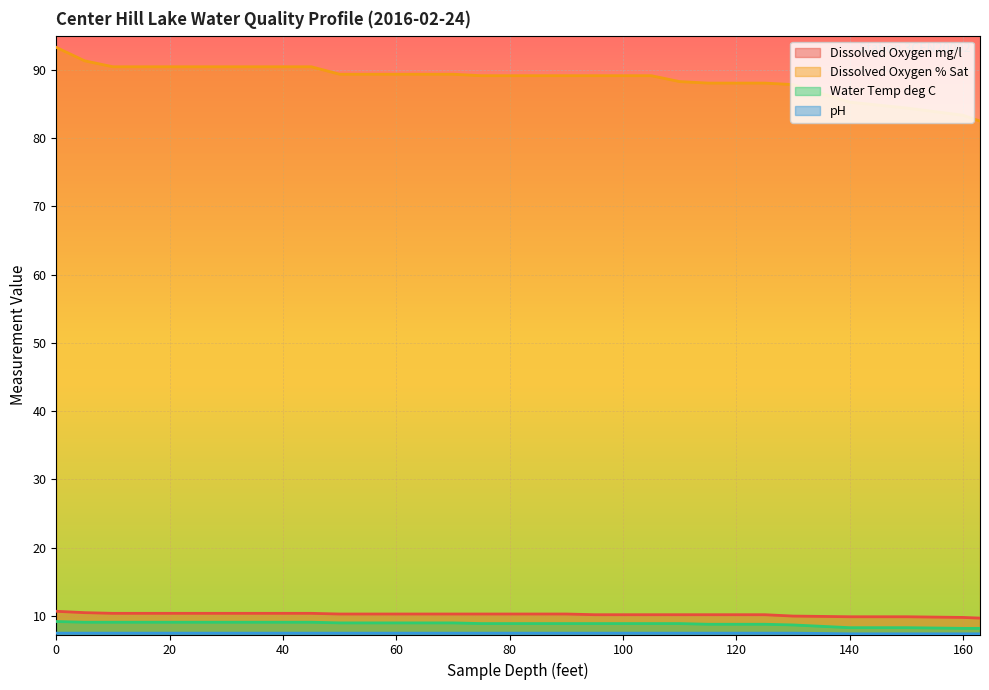

What is the sum of all Dissolved Oxygen mg/l values?

317.8